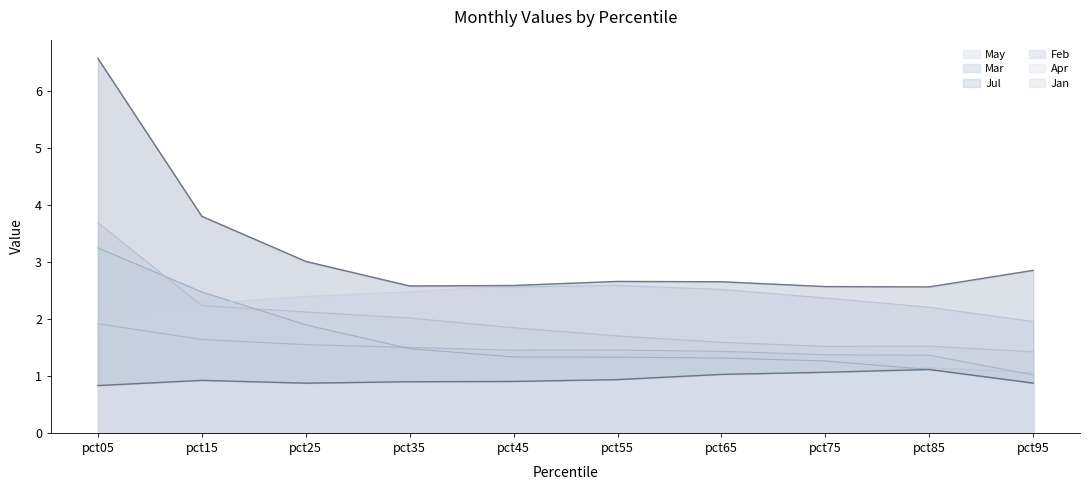

Rank the series at pct15 from lowest to highest value.

May, Mar, Feb, Apr, Jul, Jan